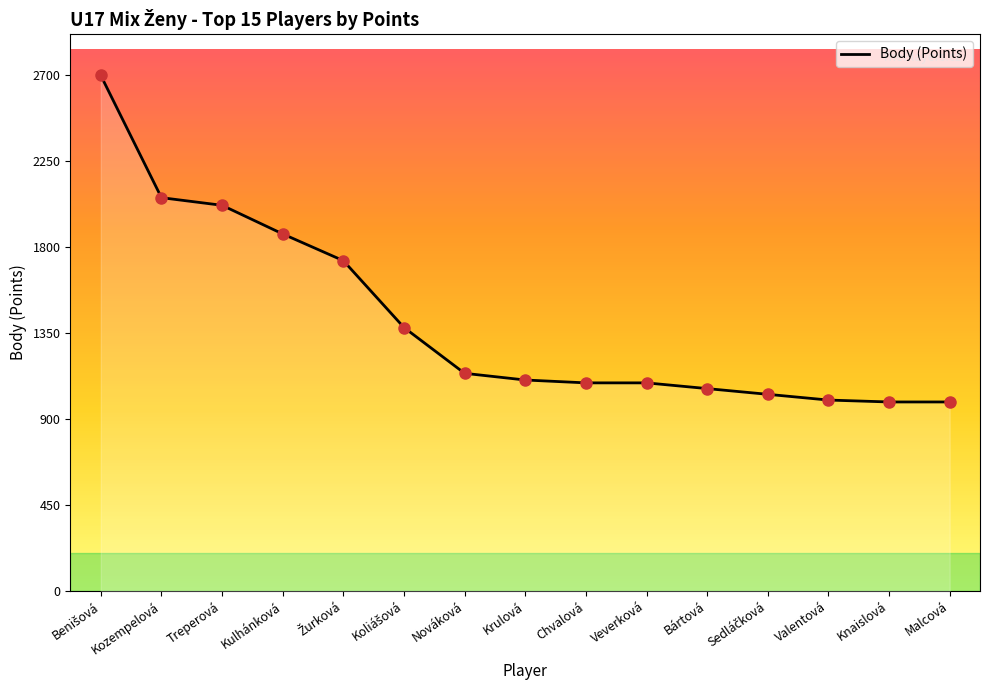

Reading left to right, extract all data points from this chart.

2700	2060	2020	1870	1730	1380	1140	1105	1090	1090	1060	1030	1000	990	990